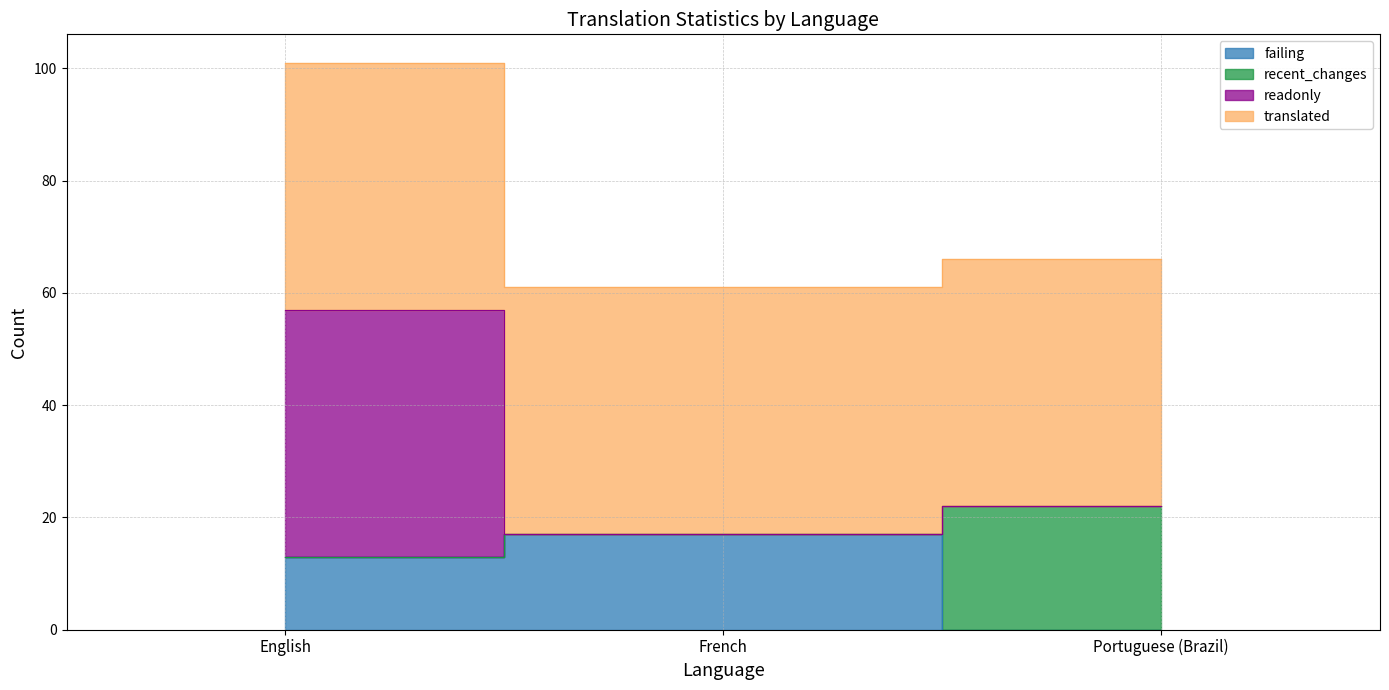

What is the label of the 2nd point from the right?

French